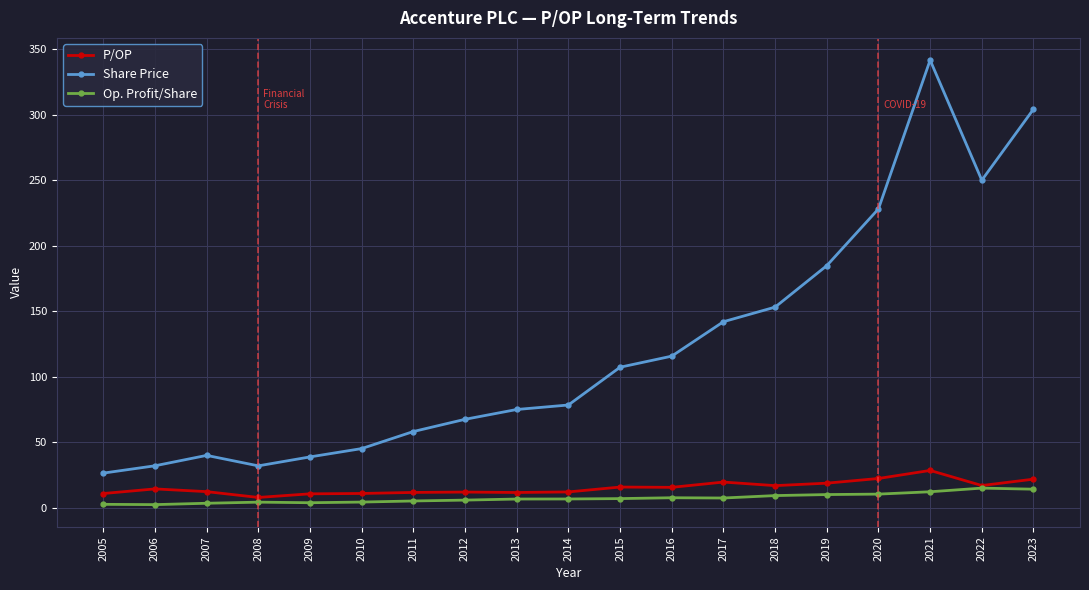

True or false: Share Price has a value of 54.1 at 2018.

False